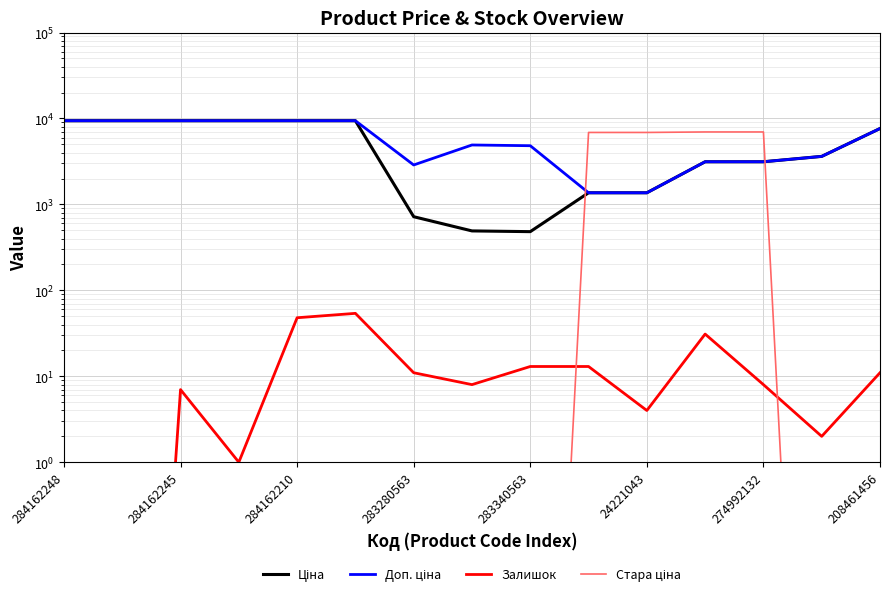

What is the lowest value of the Доп. ціна series?

1366.0